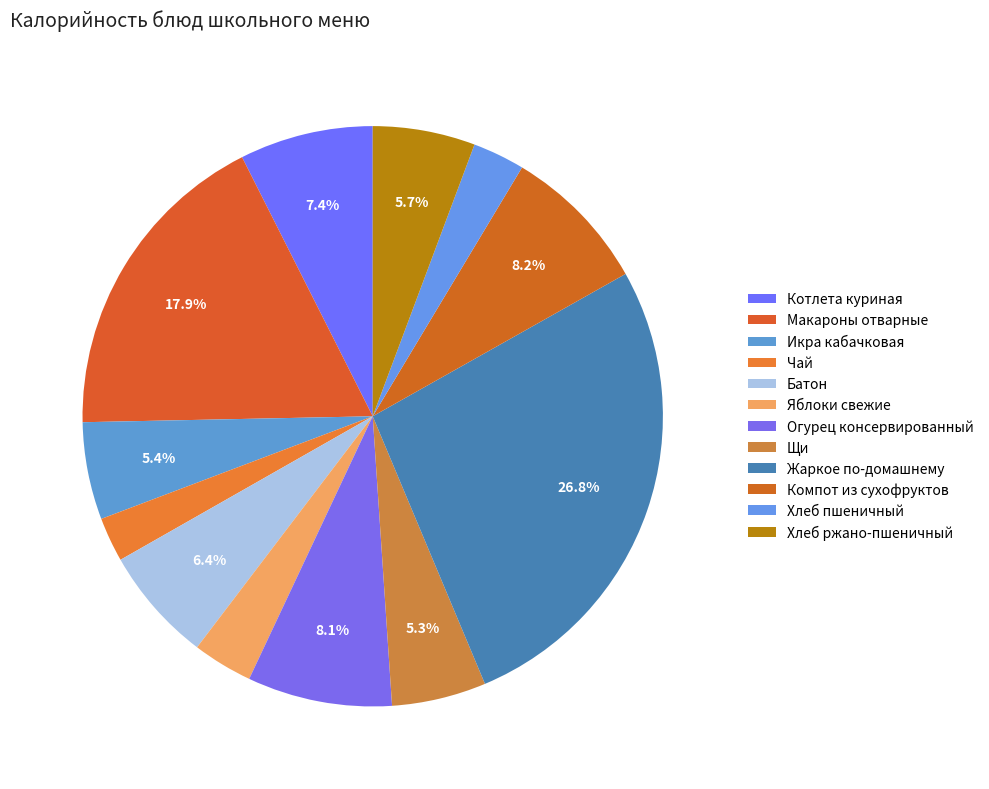

Combined, do Батон and Жаркое по-домашнему account for over 50%?

No